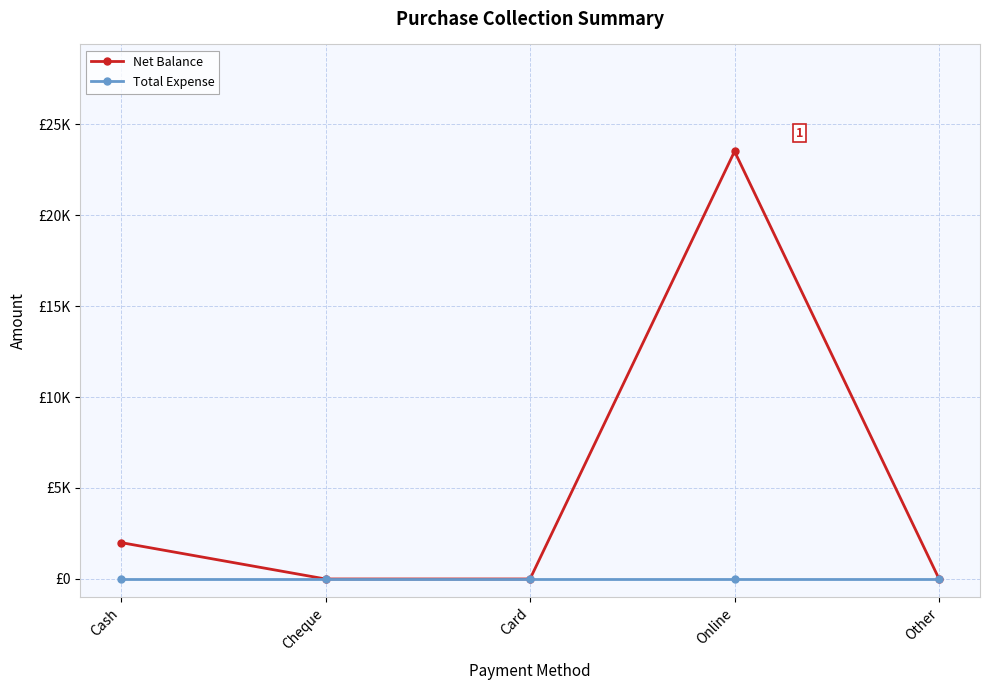

What are all the series names shown in the legend?

Net Balance, Total Expense